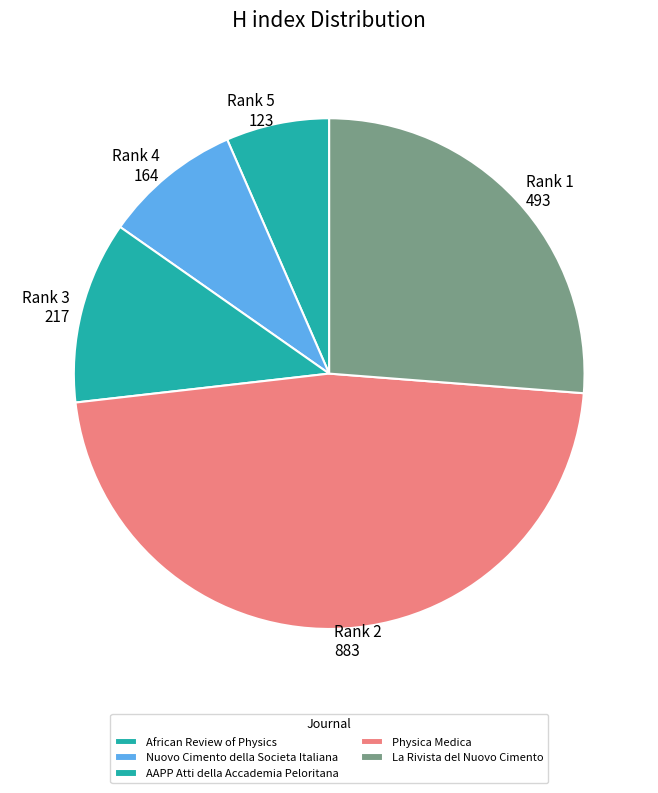

True or false: Nuovo Cimento della Societa Italiana accounts for 9% of the total.

True